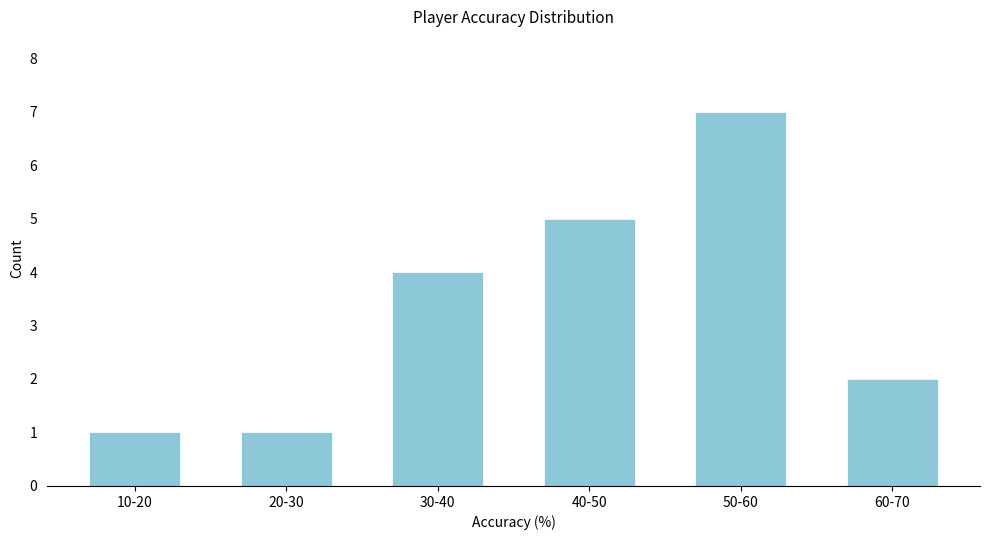

Reading left to right, what are all the values shown in this chart?

10-20=1	20-30=1	30-40=4	40-50=5	50-60=7	60-70=2